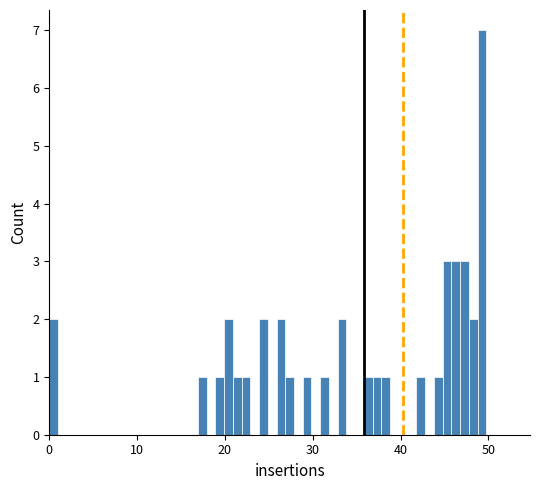

Read against the x-axis, roughly where is the centre of the tallest bar?

49